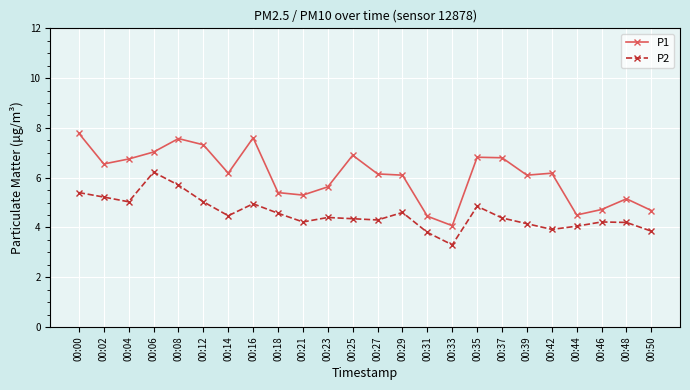

What is the difference between the P1 values at 00:31 and 00:42?

1.7